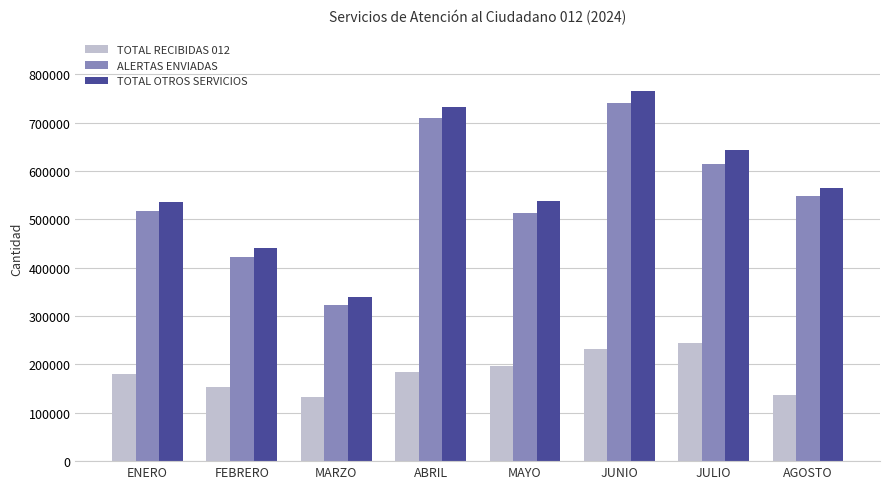

What is the label of the 4th bar from the left?

ABRIL